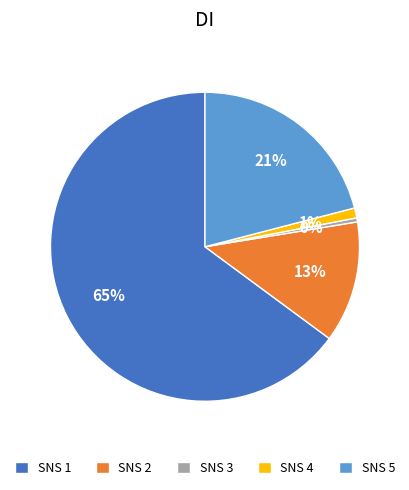

Is it true that SNS 5 is 21% of the pie?

True